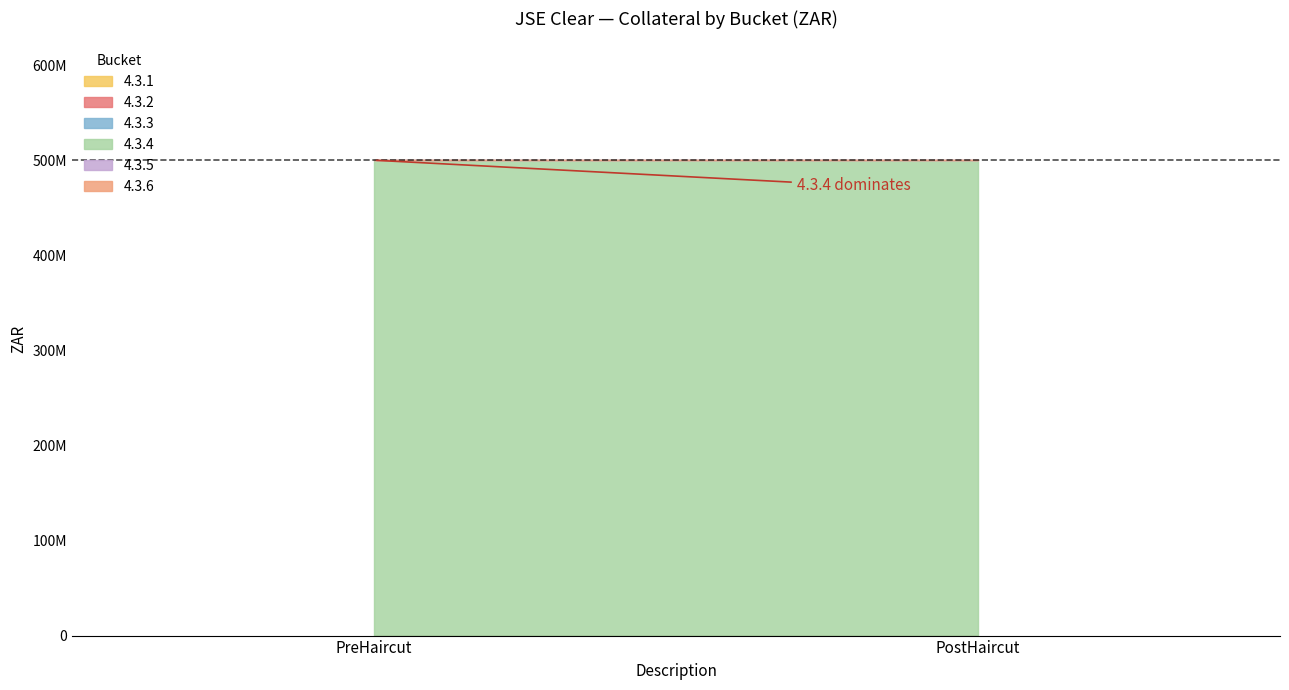

Does the chart display data point markers on the line(s)?

No